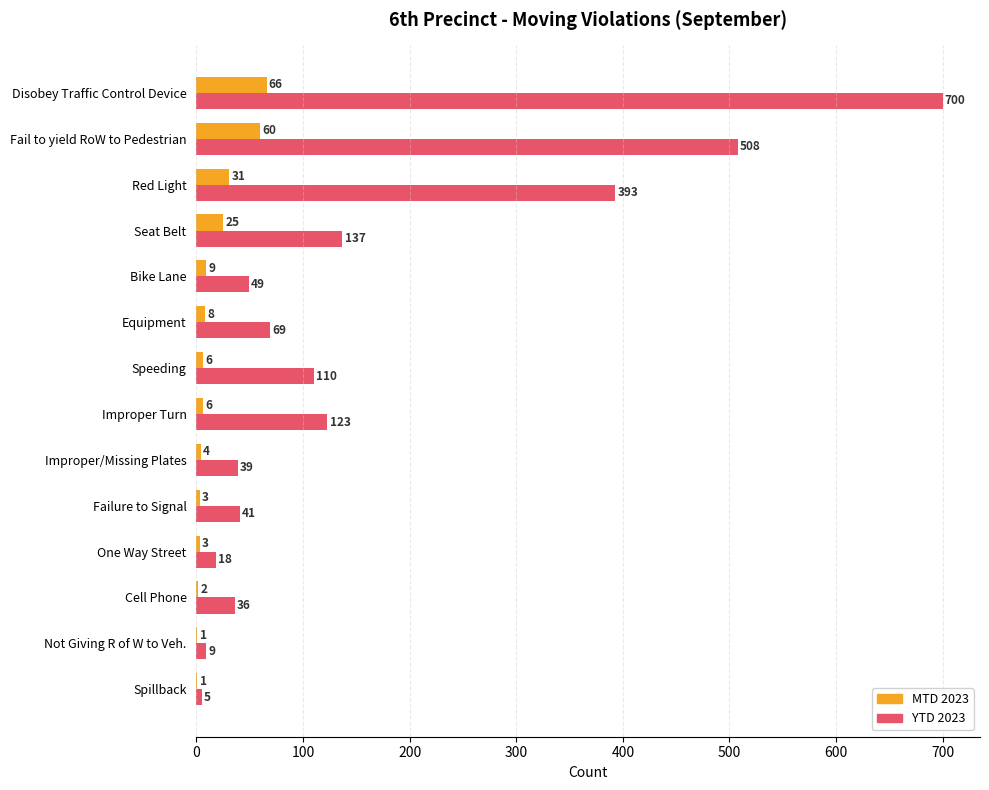

Which series has the largest total across all categories?

YTD 2023